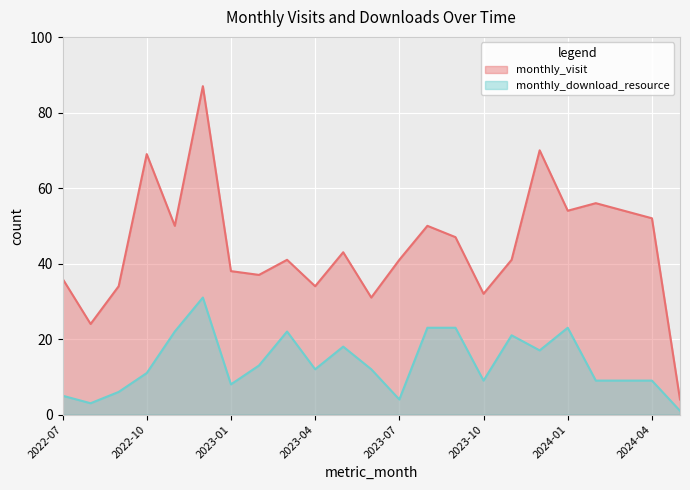

What is the value of the monthly_download_resource point at the 16th from the left?

9